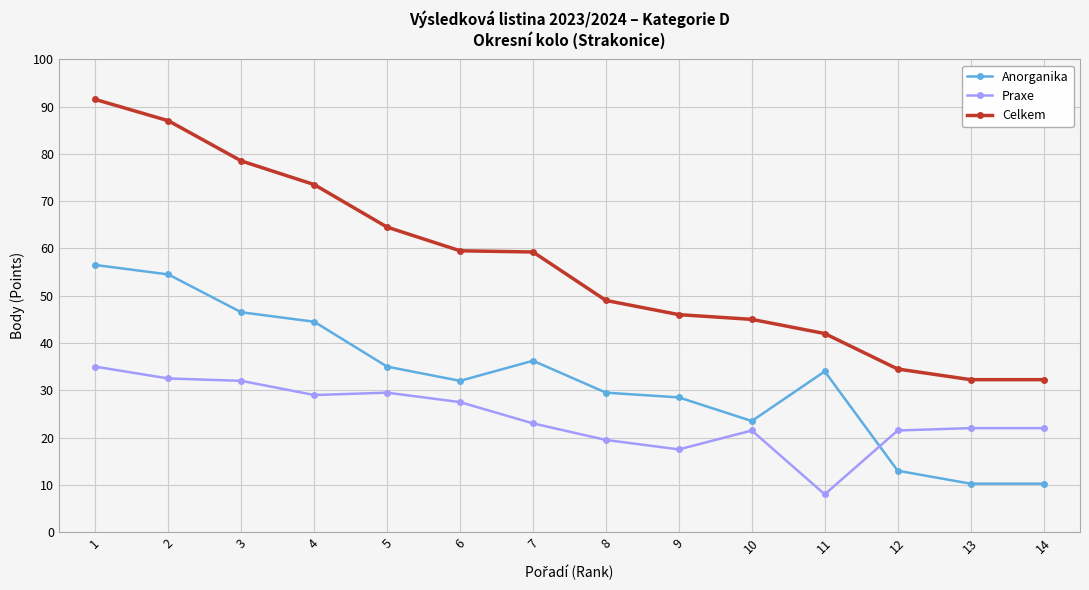

What is the minimum value for Praxe?

8.0